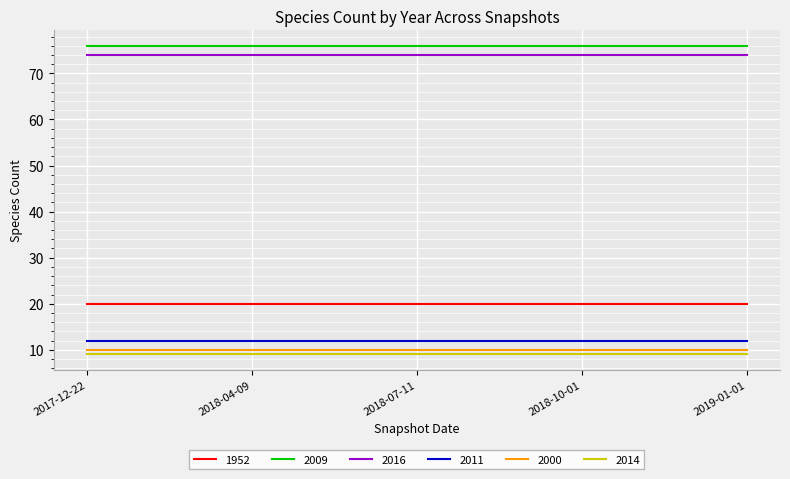

The 2011 series shows 8 at 2018-04-09. True or false?

False